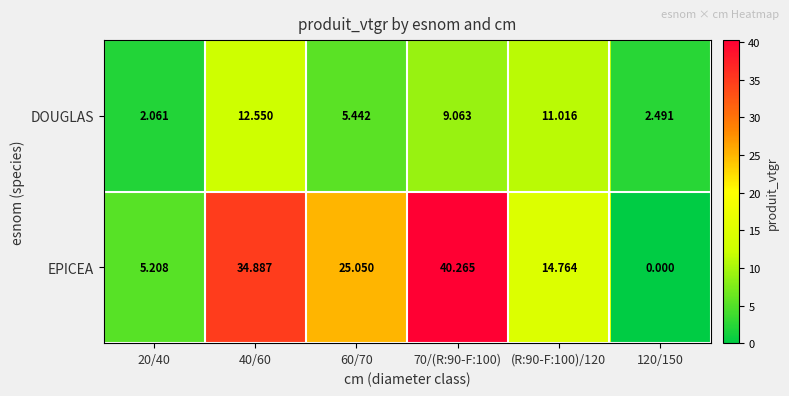

At how many categories does at least one series exceed 35?

1